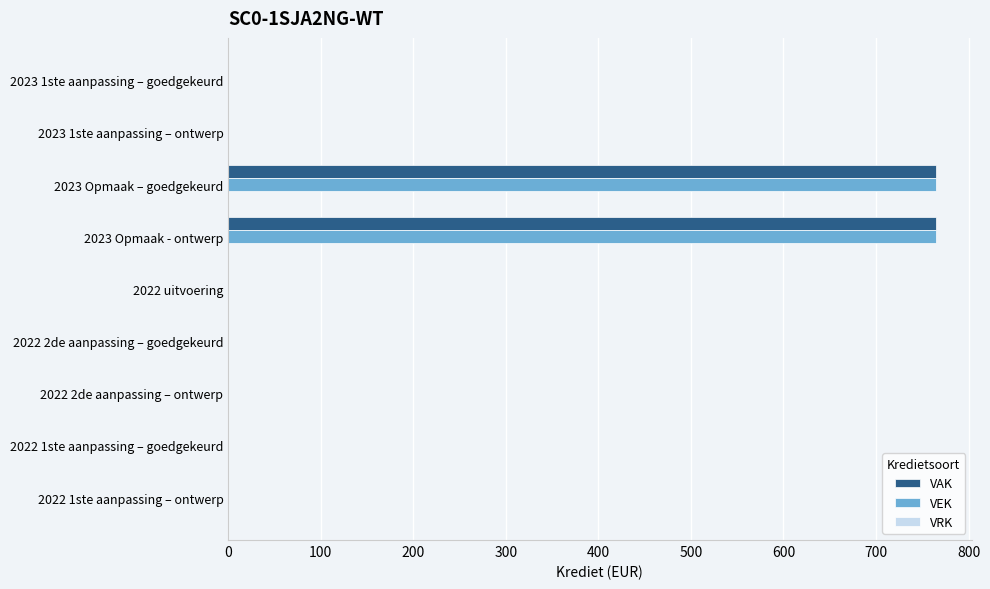

The value of VEK at 2022 1ste aanpassing – goedgekeurd is 0. True or false?

True